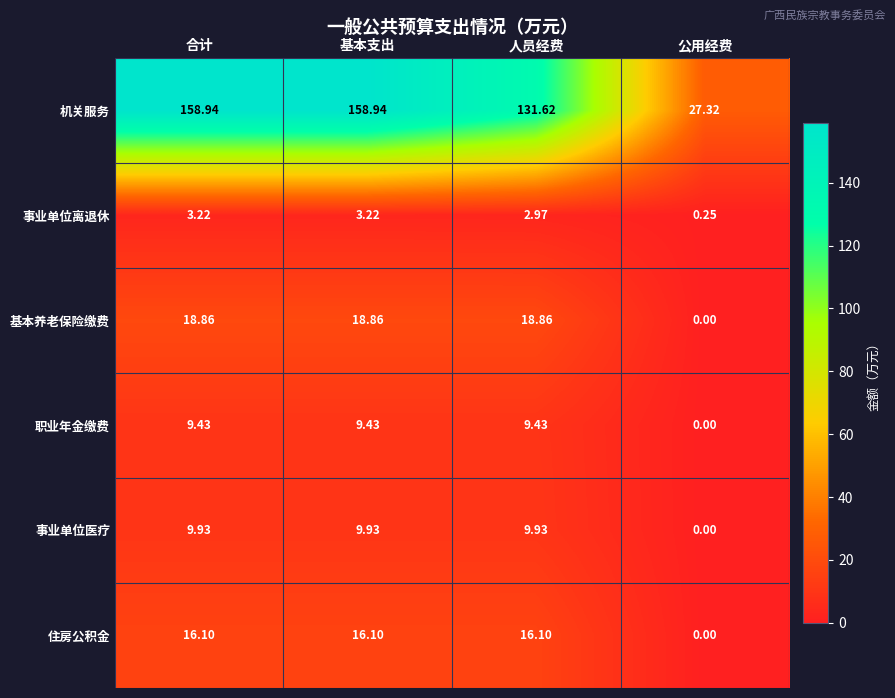

What is the spread (max minus min) of values at 公用经费?

27.3